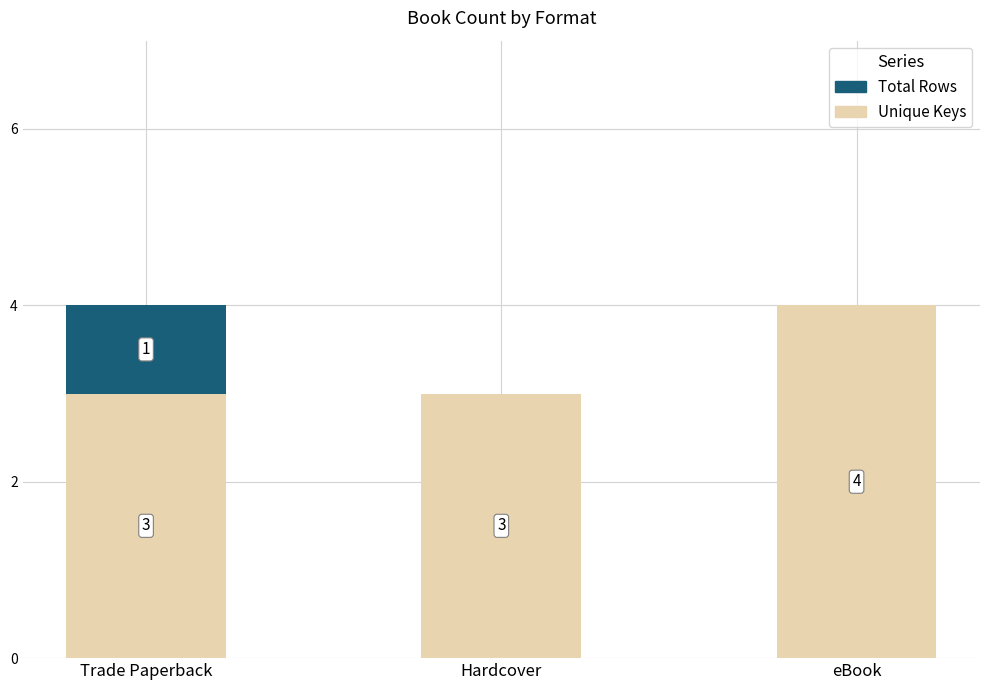

How many Unique Keys values are between 3 and 4?

3